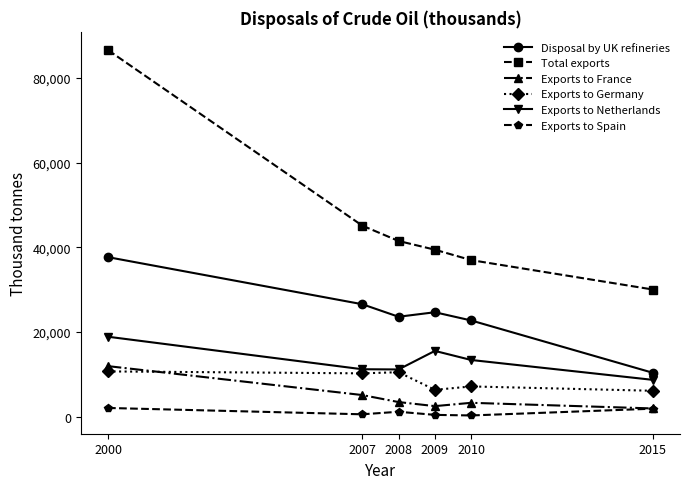

Is it true that Total exports equals 57372.3 at 2008?

False